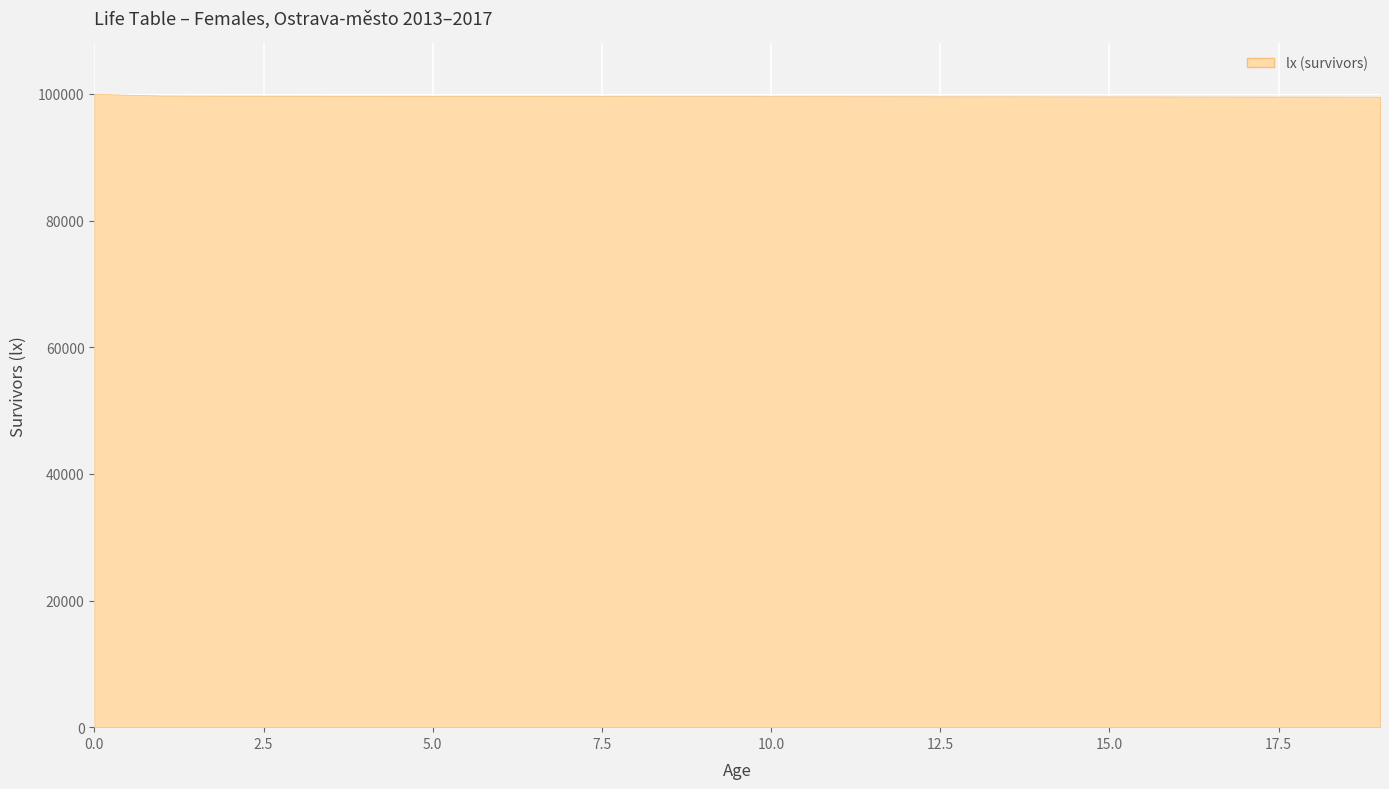

What is the sum of all values?

1993183.7